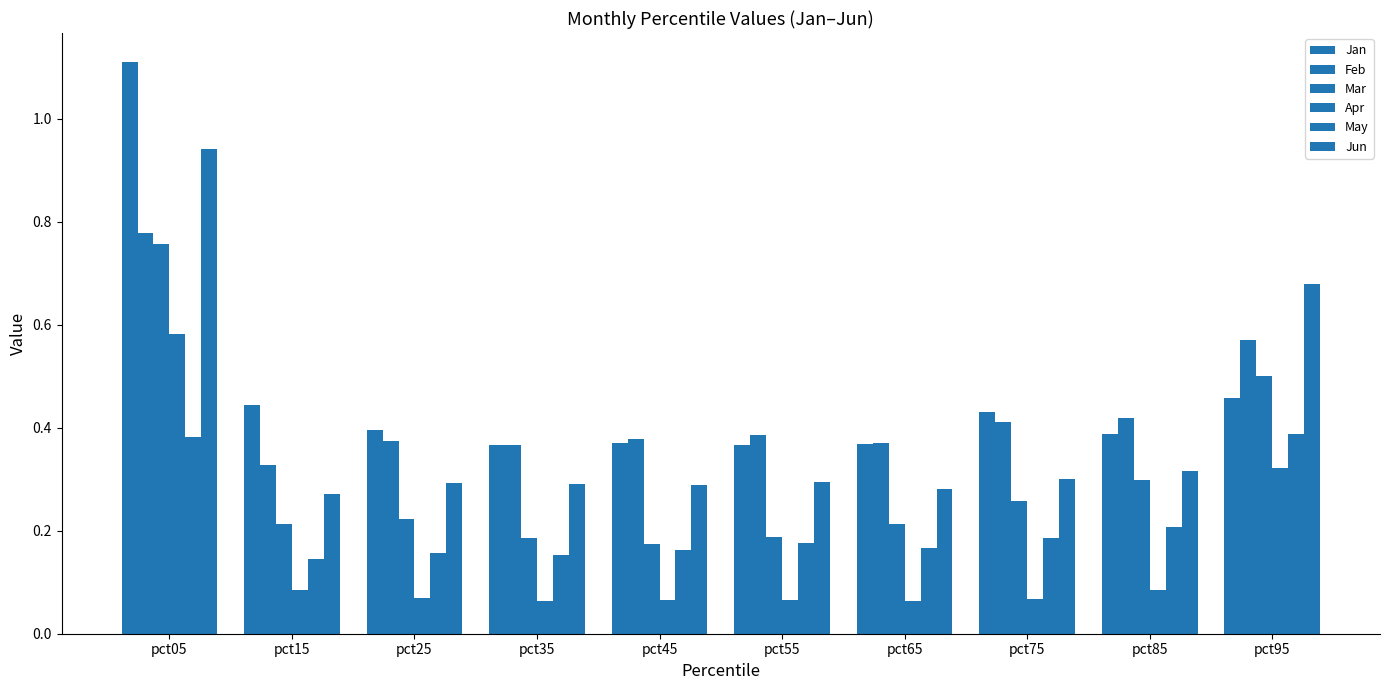

At how many categories does at least one series exceed 0?

10